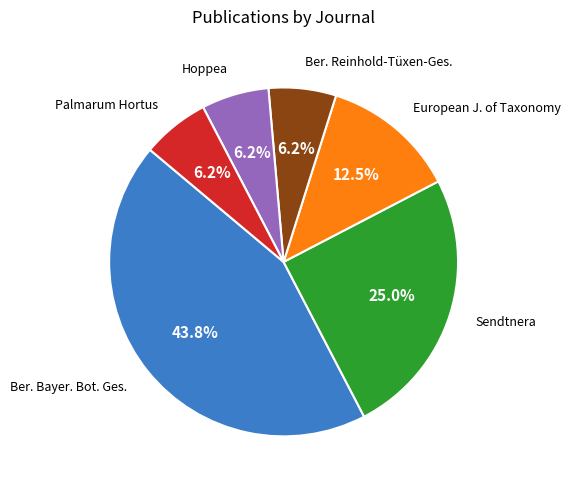

What is the largest slice in the pie chart?

Ber. Bayer. Bot. Ges.